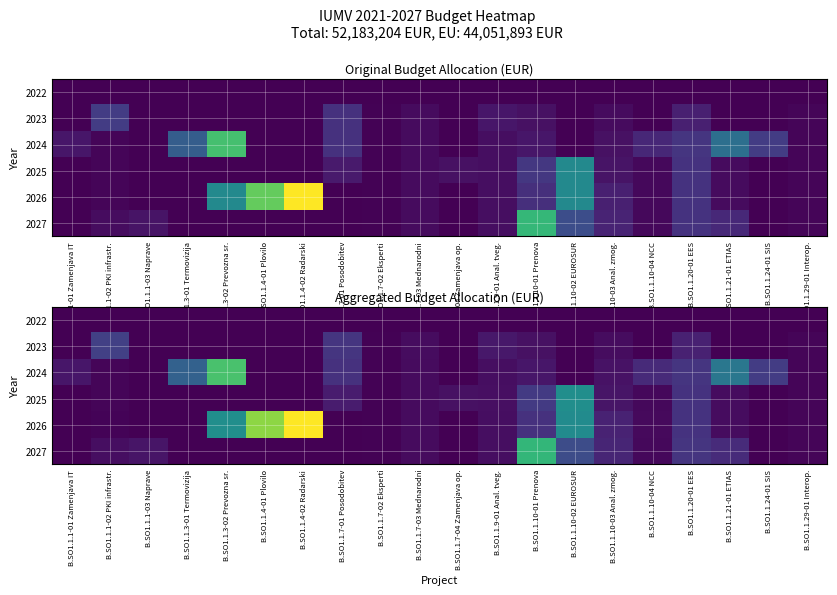

At which label is 2026 closest to 1090497?

B.SO1.1.3-02 Prevozna sr.